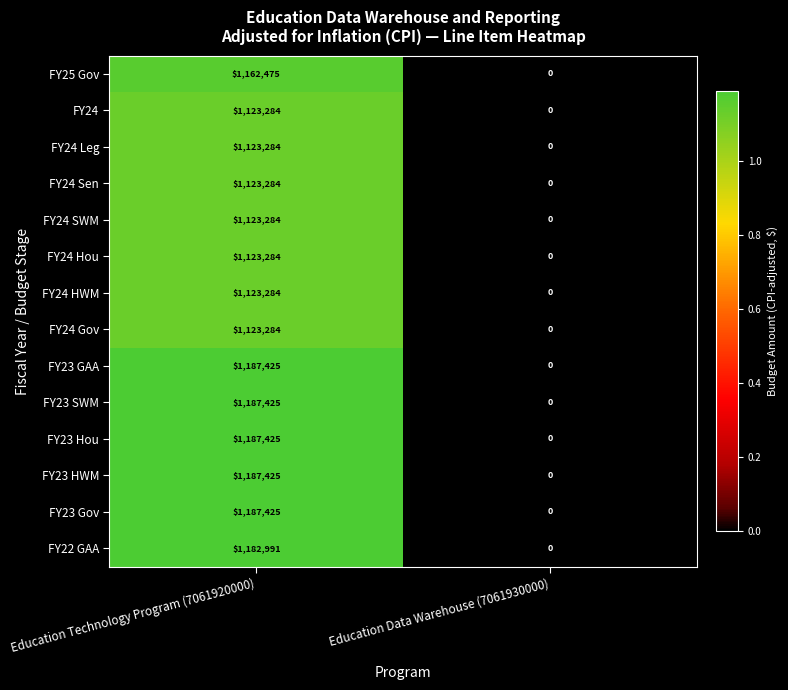

What is the difference between the highest and lowest values at Education Technology Program (7061920000)?

64141